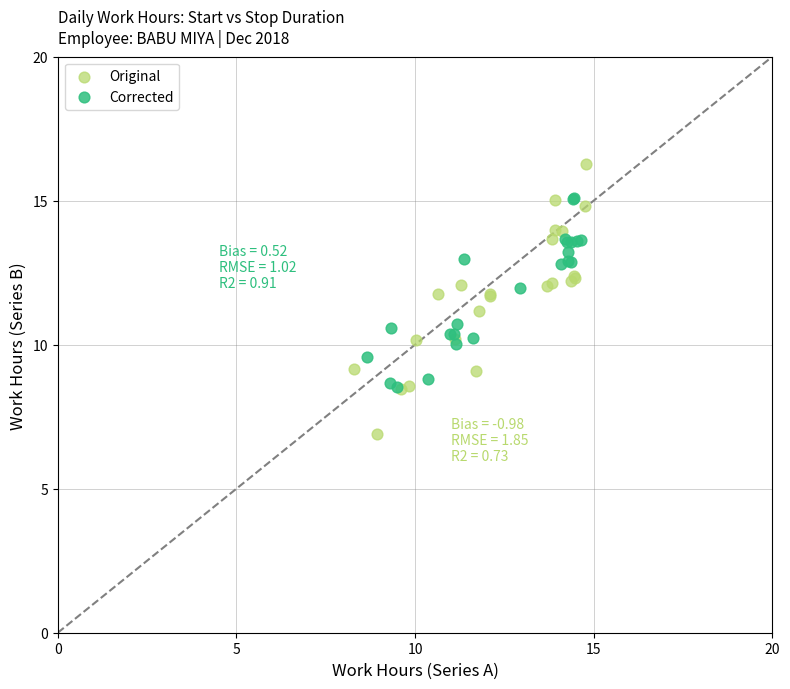

Which series reaches the minimum Y coordinate?

Original